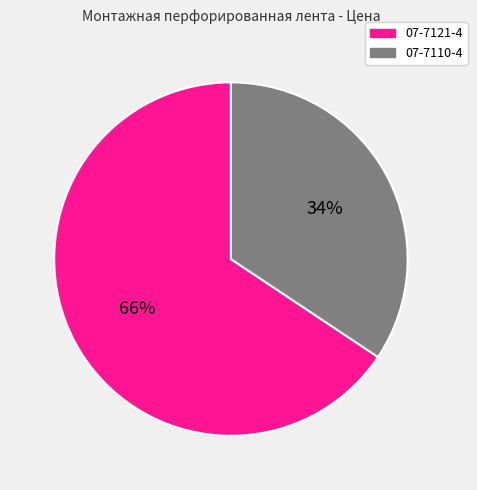

What is the majority slice?

07-7121-4